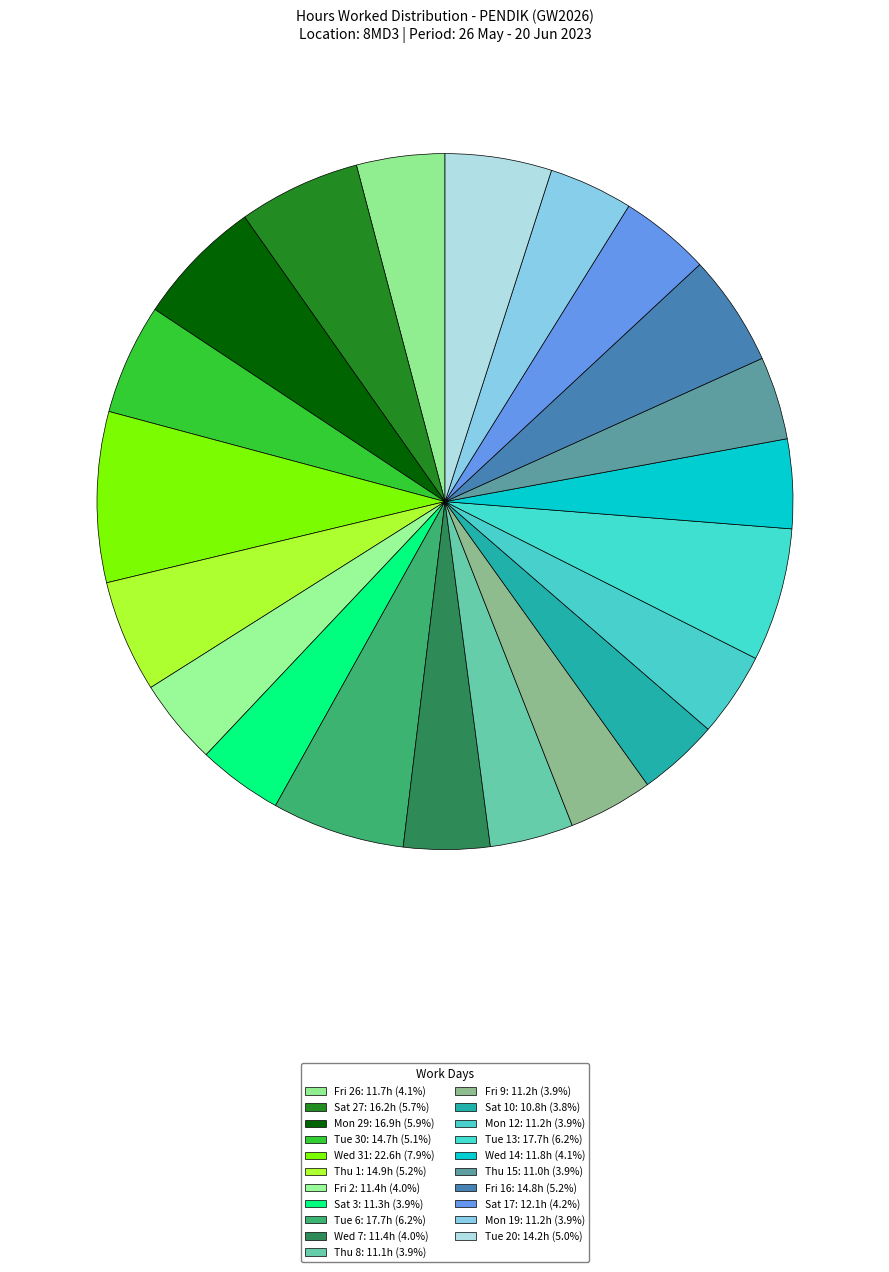

How many segments does this pie chart have?

21